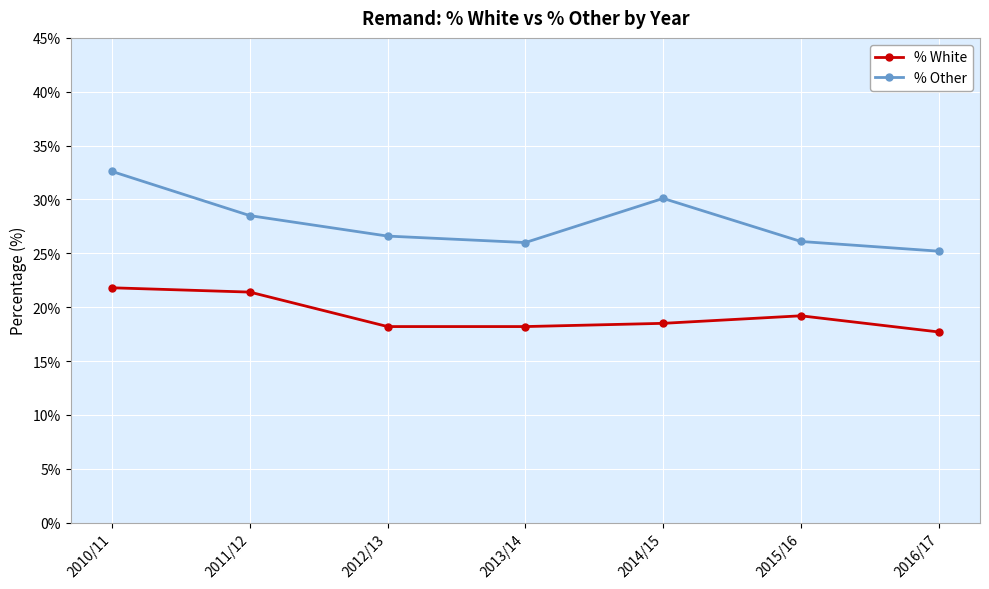

What is the difference between the highest and lowest values at 2015/16?

6.9